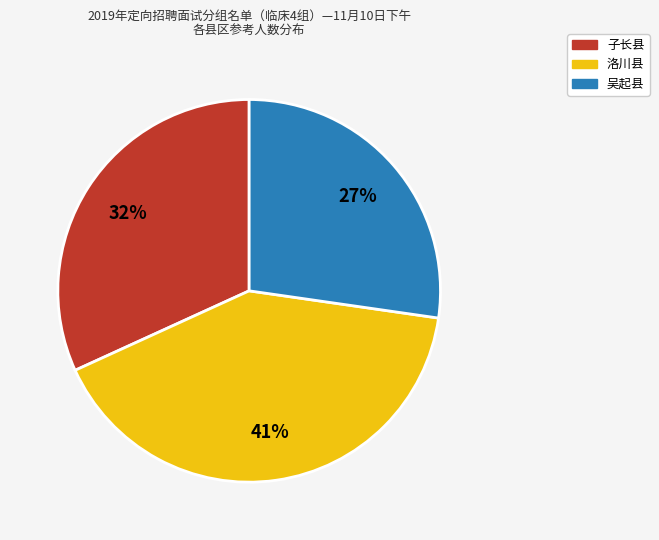

To the nearest percent, what is the difference between the largest and smallest slice percentages?

14%